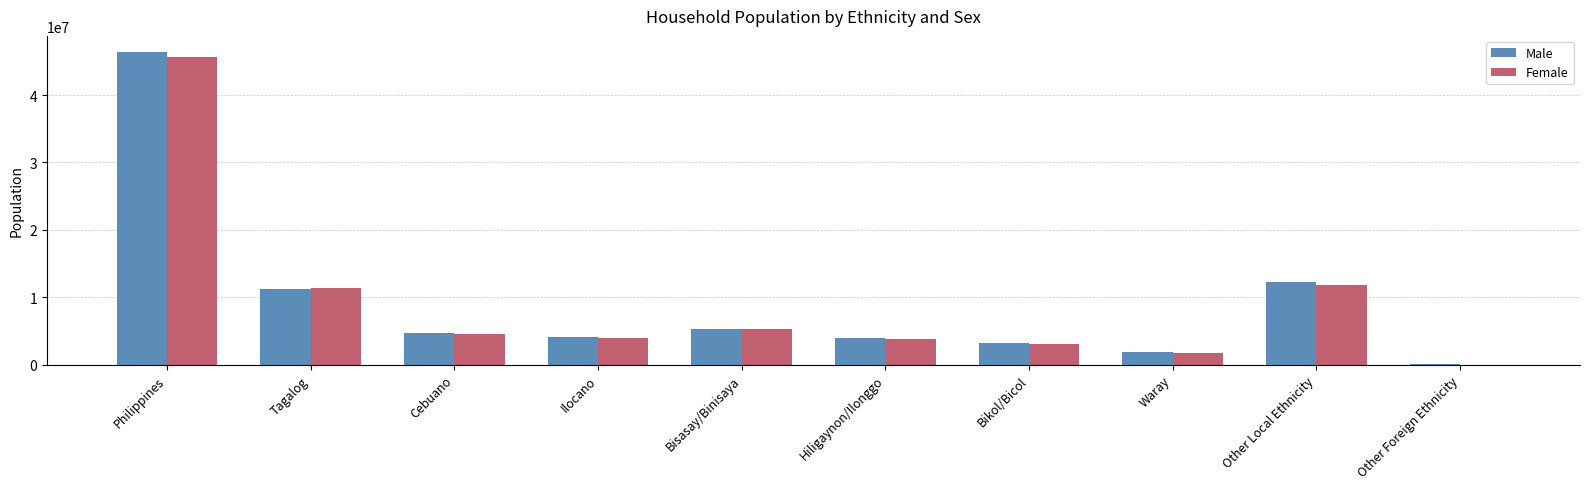

What is the sum of all Female values?

91274643